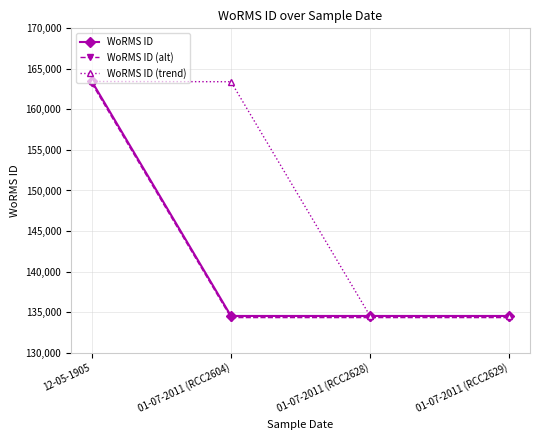

How many values in the WoRMS ID (trend) series exceed 163414?

2